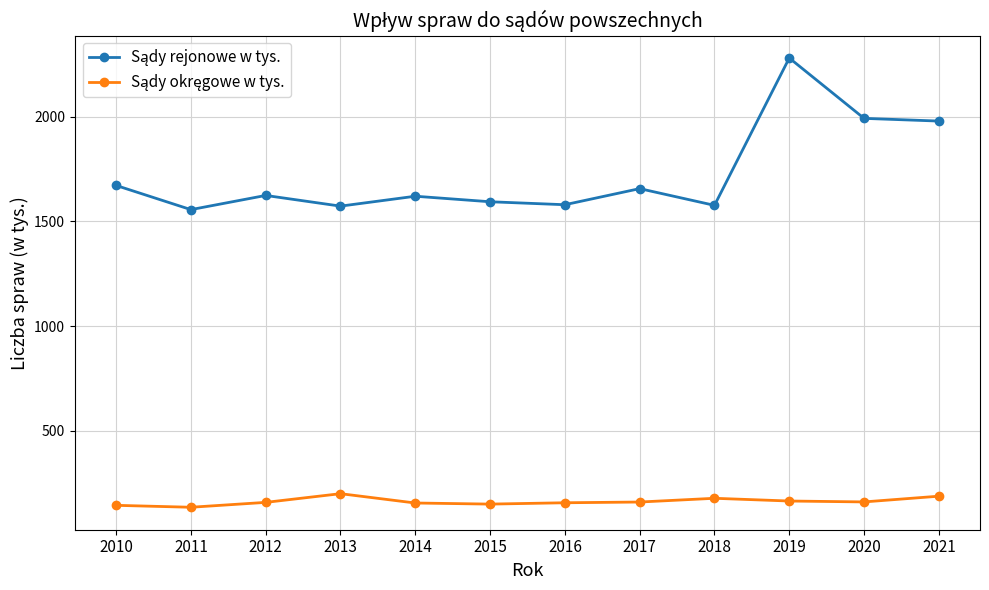

What is the total value across all series at 2010?

1814.5